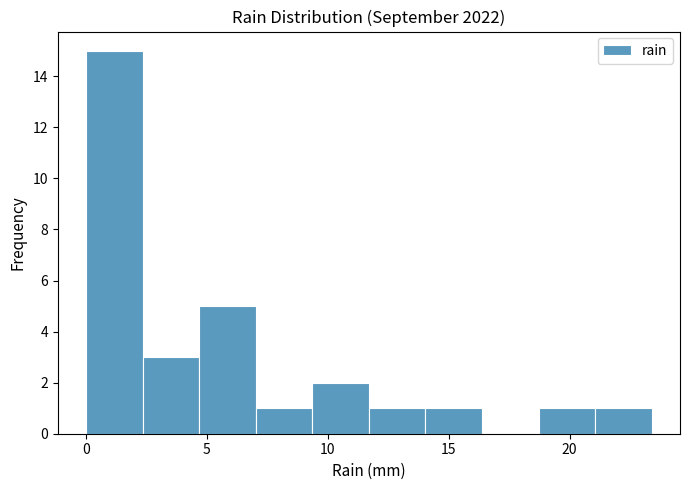

Which range on the x-axis has the tallest bar?

0.0 to 2.5